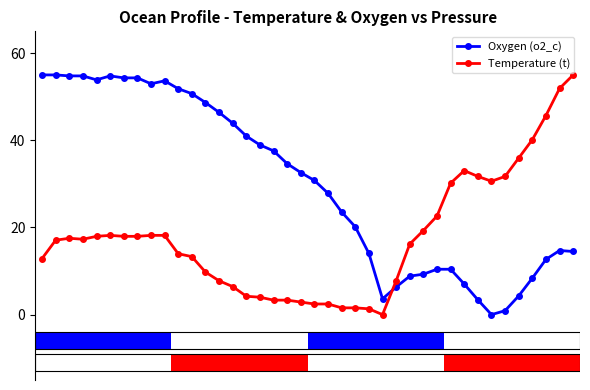

Which series ends up on top after the final intersection of Oxygen (o2_c) and Temperature (t)?

Temperature (t)